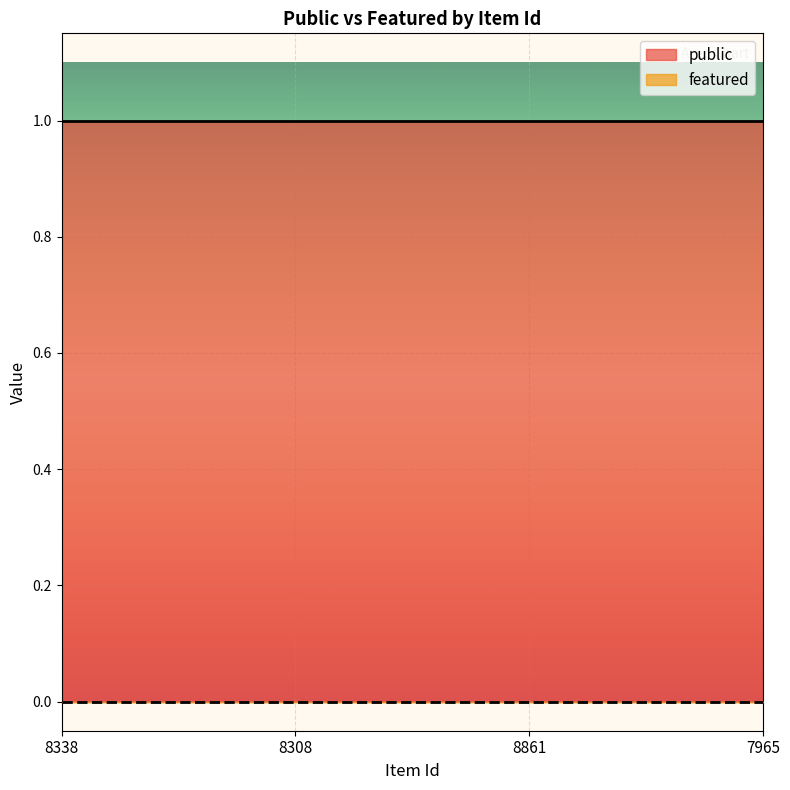

The value of featured at 8861 is 0. True or false?

True